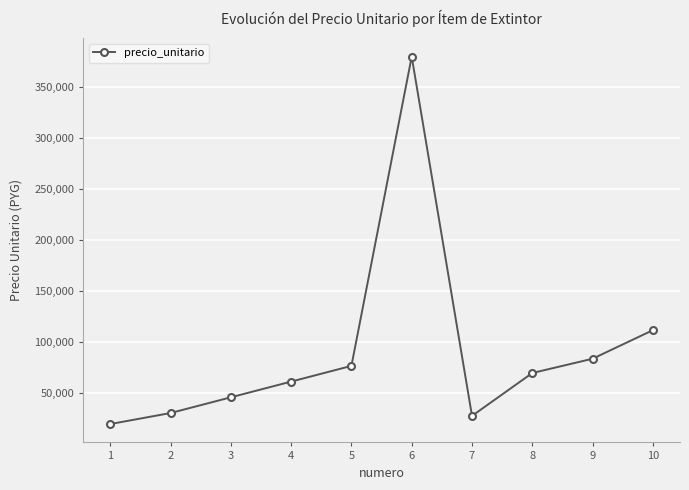

Does the chart display data point markers on the line(s)?

Yes